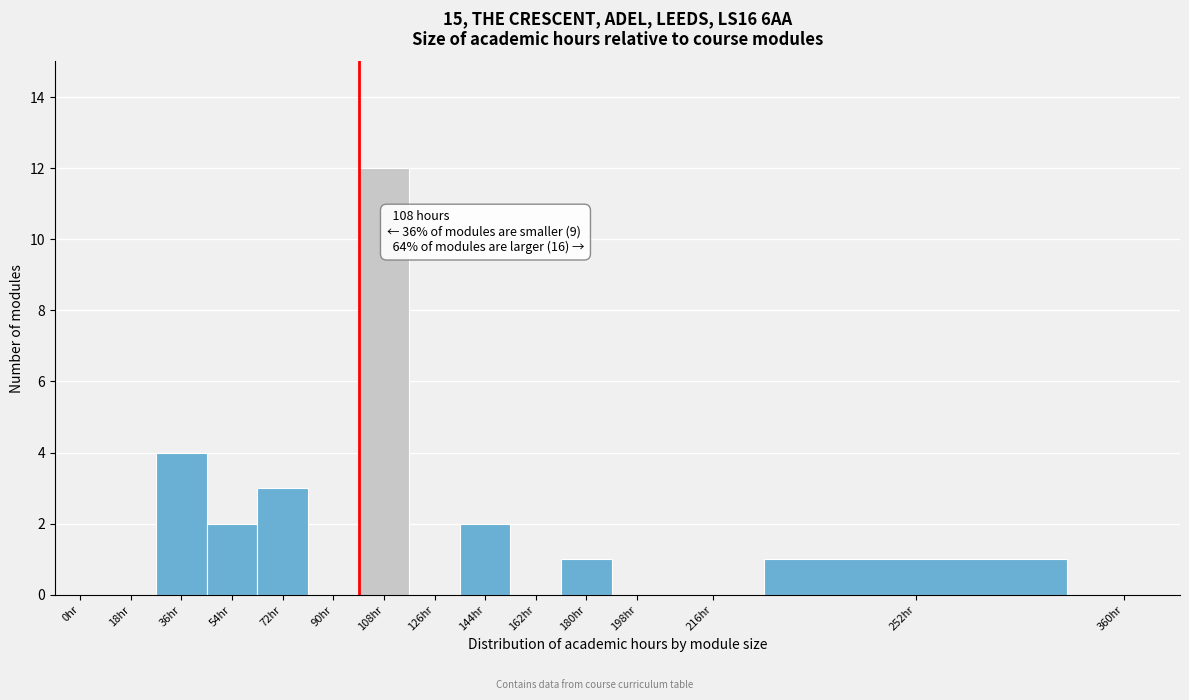

Reading left to right, list all the values displayed in this chart.

0hr=0	18hr=0	36hr=4	54hr=2	72hr=3	90hr=0	108hr=12	126hr=0	144hr=2	162hr=0	180hr=1	198hr=0	216hr=0	252hr=1	360hr=0